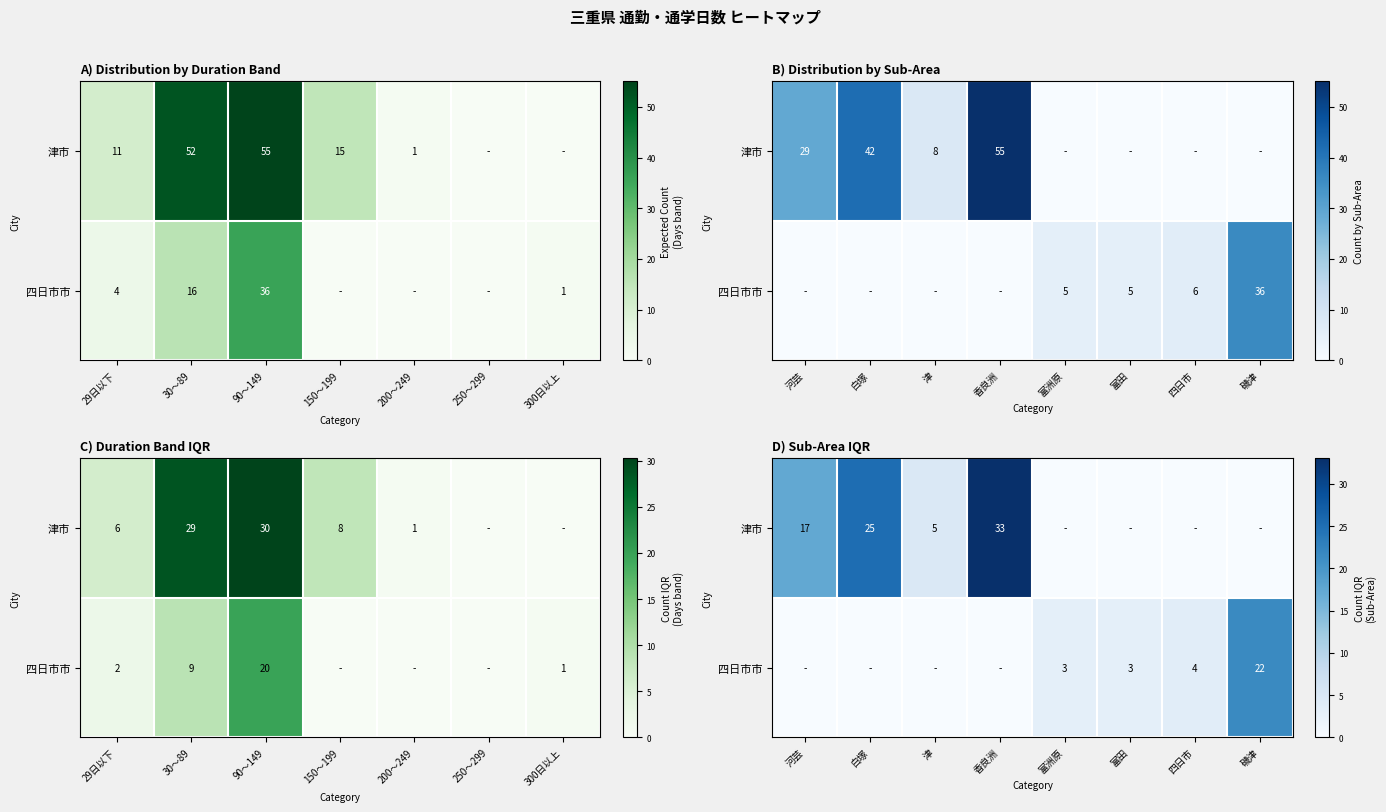

What is the difference between the maximum and minimum values in the 四日市市 series?

21.6